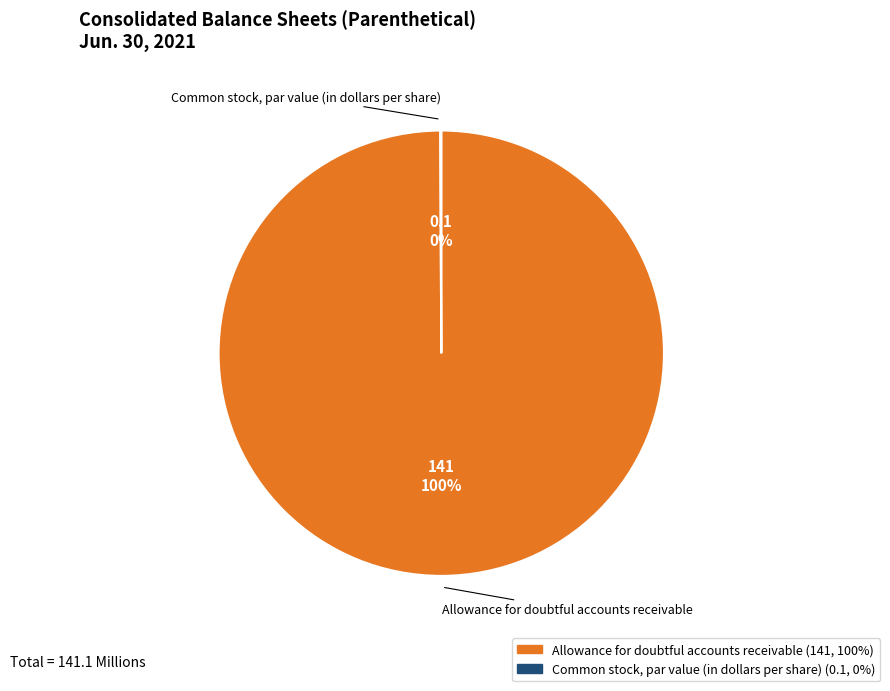

Which category has the biggest portion of the pie?

Allowance for doubtful accounts receivable